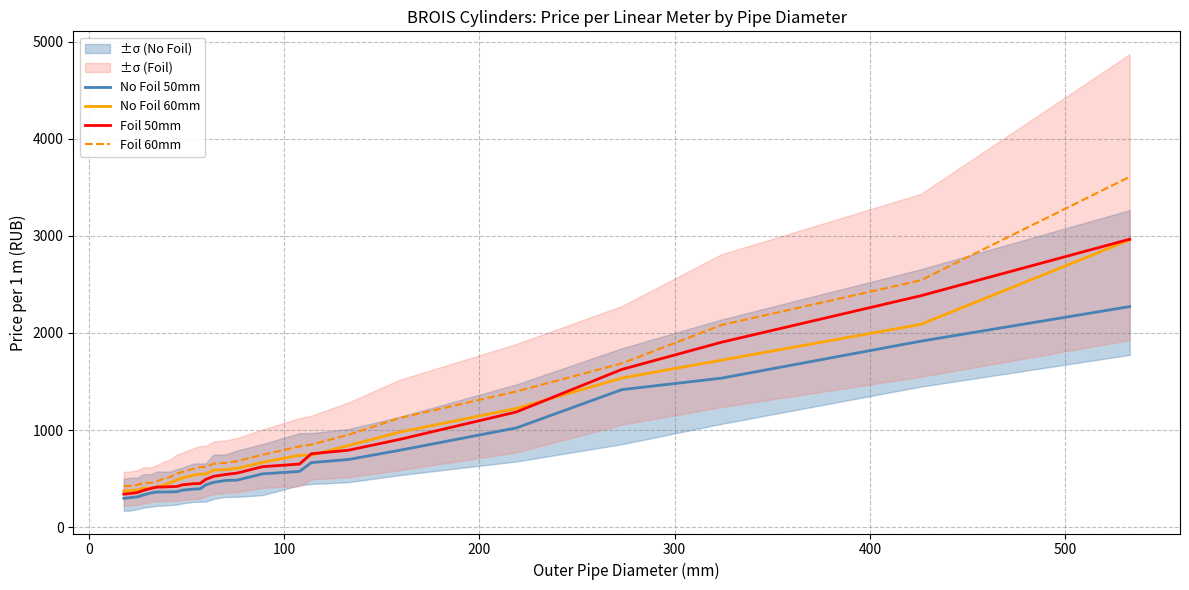

Reading left to right, extract all data points from this chart.

No Foil 50mm: 298.4	303.8	313.2	332.0	353.5	362.9	362.9	364.3	365.6	381.7	393.8	395.2	436.8	462.4	481.2	485.2	549.8	575.3	665.4	697.6	791.7	1022.9	1416.7	1535.0	1915.4	2271.6
No Foil 60mm: 373.7	377.7	383.1	401.9	403.2	416.7	430.1	461.0	485.2	506.7	537.7	547.1	548.4	588.7	594.1	606.2	668.0	742.0	742.0	841.4	978.5	1223.2	1536.4	1720.5	2088.8	2958.5
Foil 50mm: 341.4	346.8	357.5	379.0	400.6	414.0	414.0	418.0	419.4	436.8	448.9	450.3	493.3	524.2	543.0	557.8	623.7	650.6	756.8	793.0	903.3	1186.9	1625.1	1904.7	2383.2	2965.2
Foil 60mm: 422.1	424.7	435.5	457.0	457.0	473.1	497.3	518.8	552.4	569.9	604.9	619.7	621.0	654.6	662.7	680.1	746.0	832.0	850.8	951.7	1123.7	1397.9	1686.9	2082.1	2541.8	3607.7